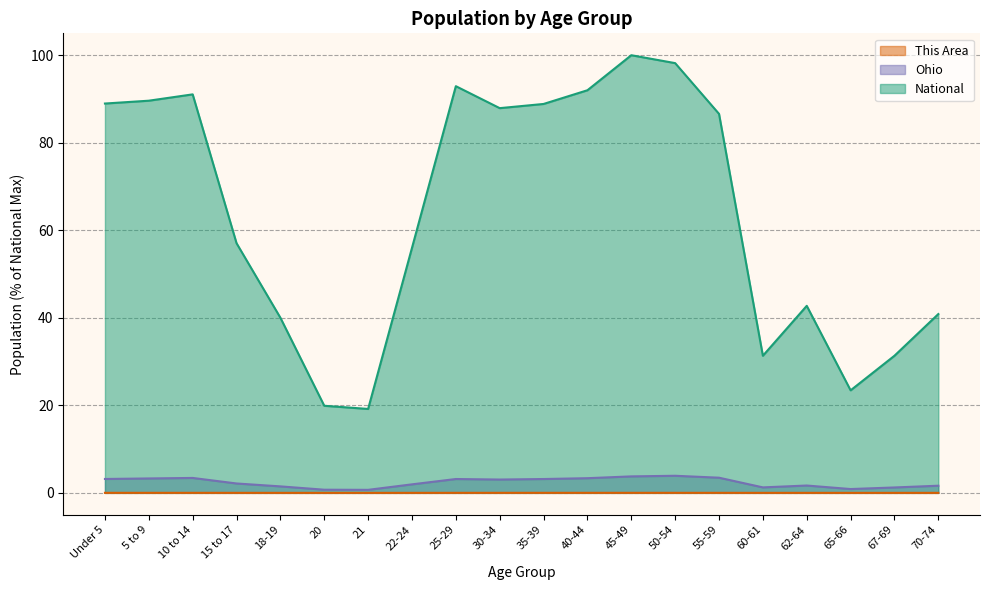

Is it true that Ohio equals 1.9 at 22-24?

True